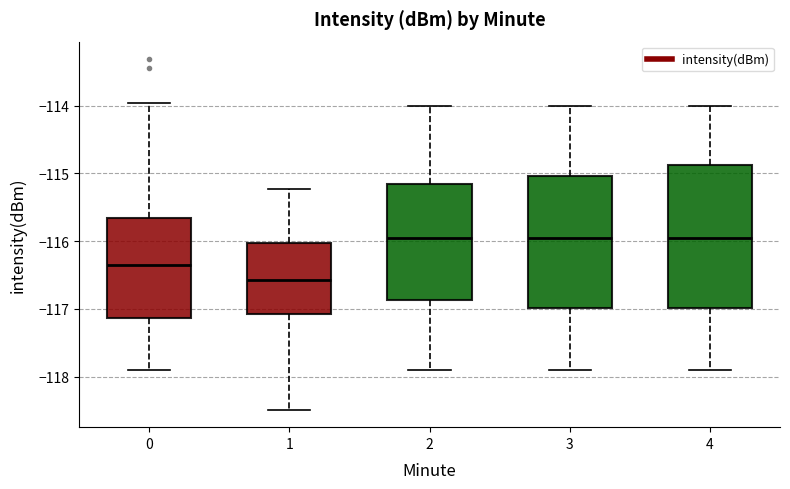

Where does the median line of the box at x = 2 sit on the y-axis? The values are not printed on the chart, so give them approximately, as read against the axis.

-116.0